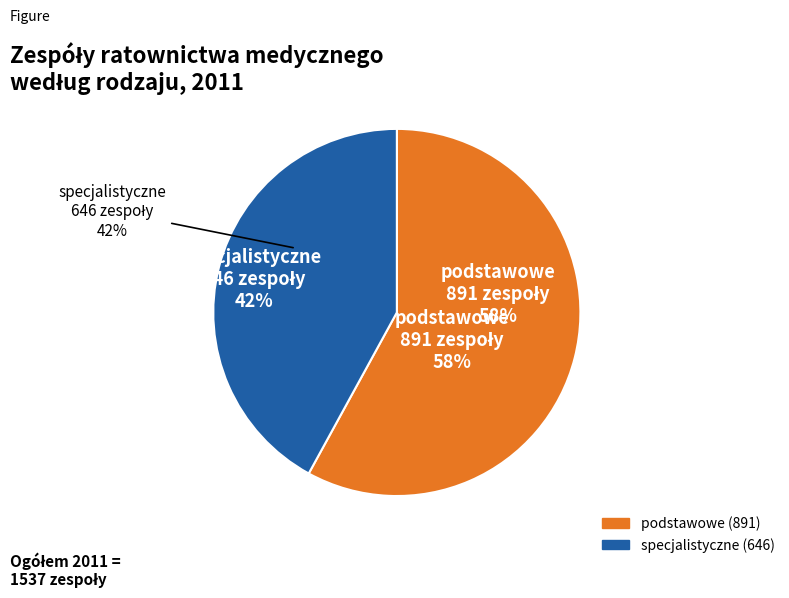

What is the smallest slice in the pie chart?

specjalistyczne